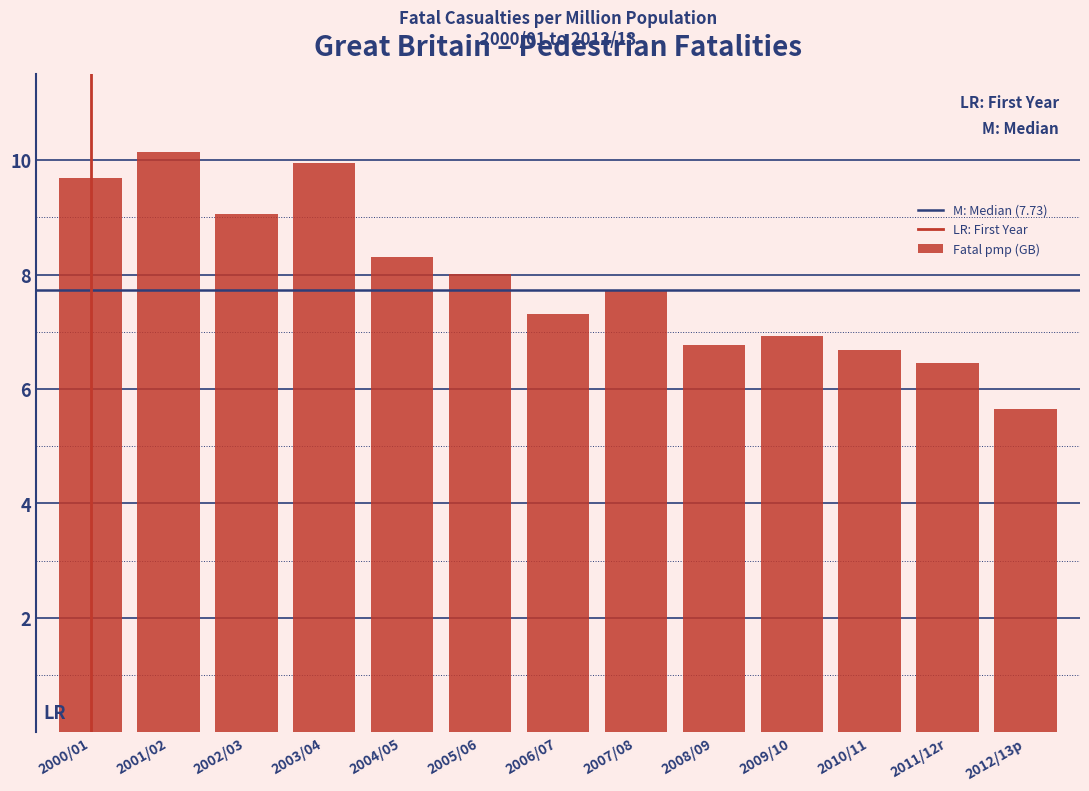

Reading left to right, transcribe all the data shown in this chart.

2000/01=9.7	2001/02=10.2	2002/03=9.1	2003/04=10.0	2004/05=8.3	2005/06=8.0	2006/07=7.3	2007/08=7.7	2008/09=6.8	2009/10=6.9	2010/11=6.7	2011/12r=6.5	2012/13p=5.7